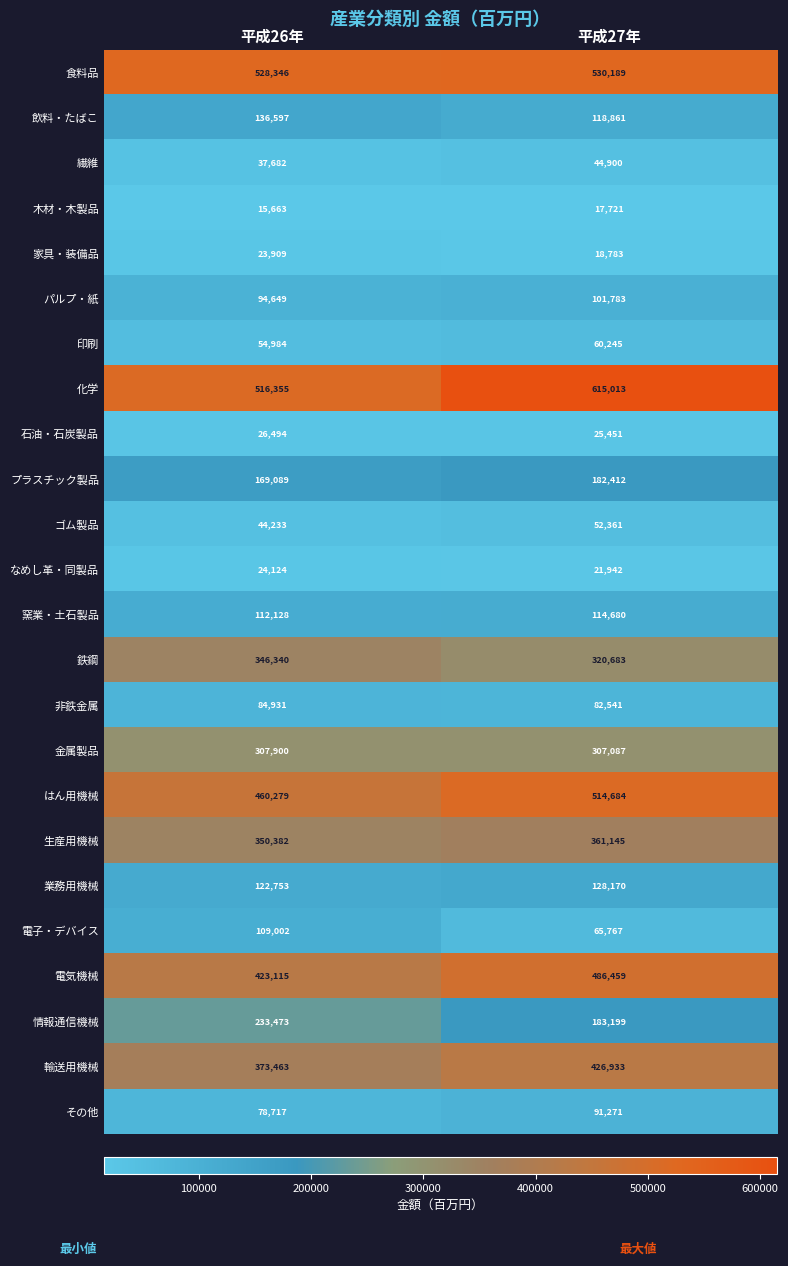

What is the sum of all 印刷 values?

115229